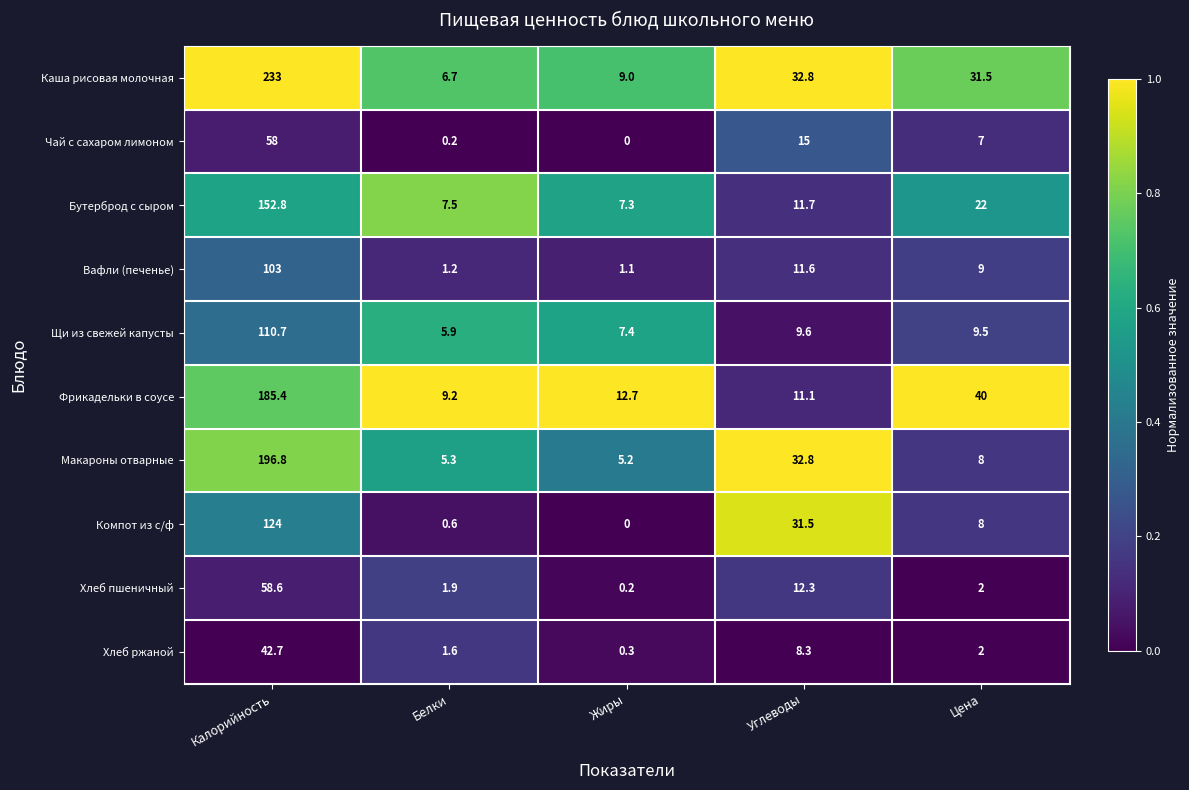

Between Калорийность and Жиры, which series saw the biggest shift?

Каша рисовая молочная